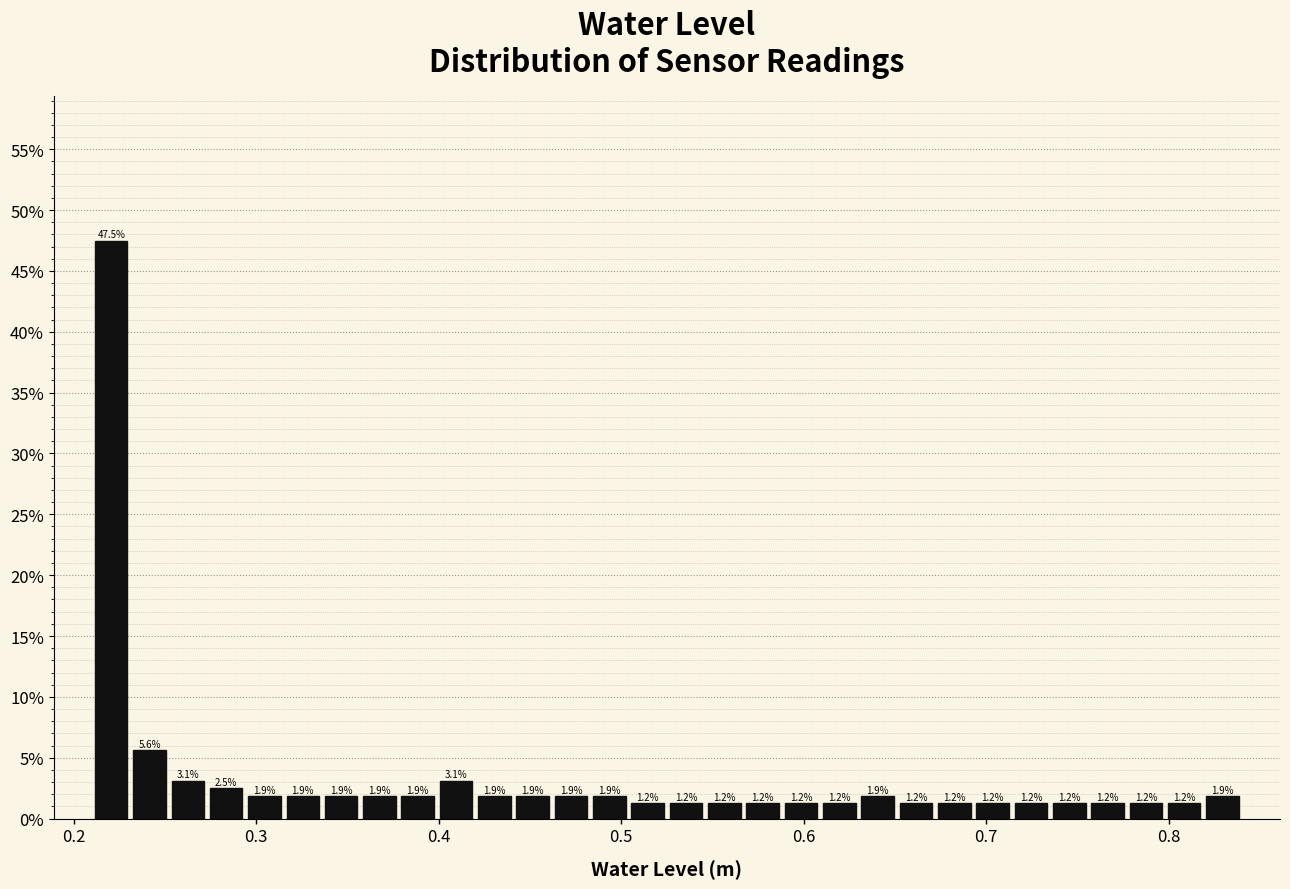

Read against the x-axis, roughly where is the centre of the tallest bar?

0.22